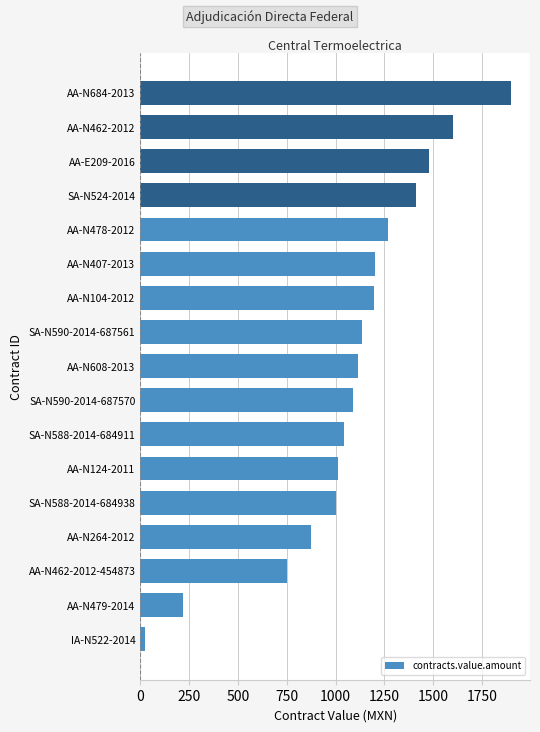

Where is the data nearest to the value 961?

SA-N588-2014-684938